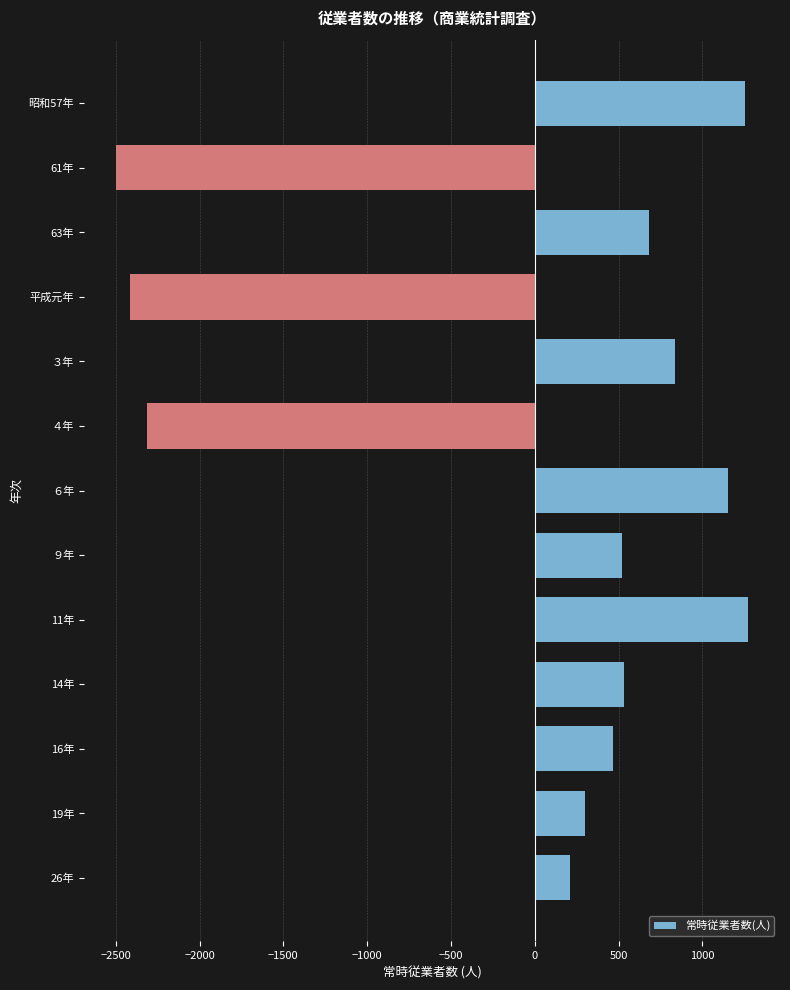

How many data points are above 523?

7